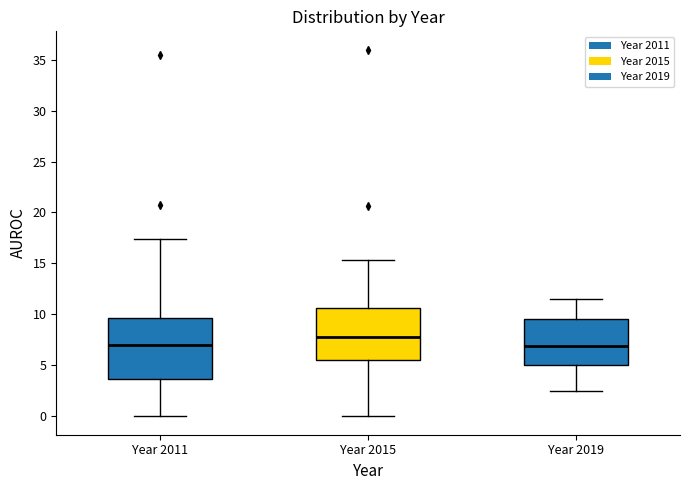

Reading left to right, read every box against the y-axis: the position of its median line, the range the box covers, and the ends of its whiskers. The values are not printed on the chart, so give them approximately, as read against the axis.

Year 2011: median 7.0, box 3.5 to 9.5, whiskers 0.0 to 17.5
Year 2015: median 8.0, box 5.5 to 10.5, whiskers 0.0 to 15.5
Year 2019: median 7.0, box 5.0 to 9.5, whiskers 2.5 to 11.5